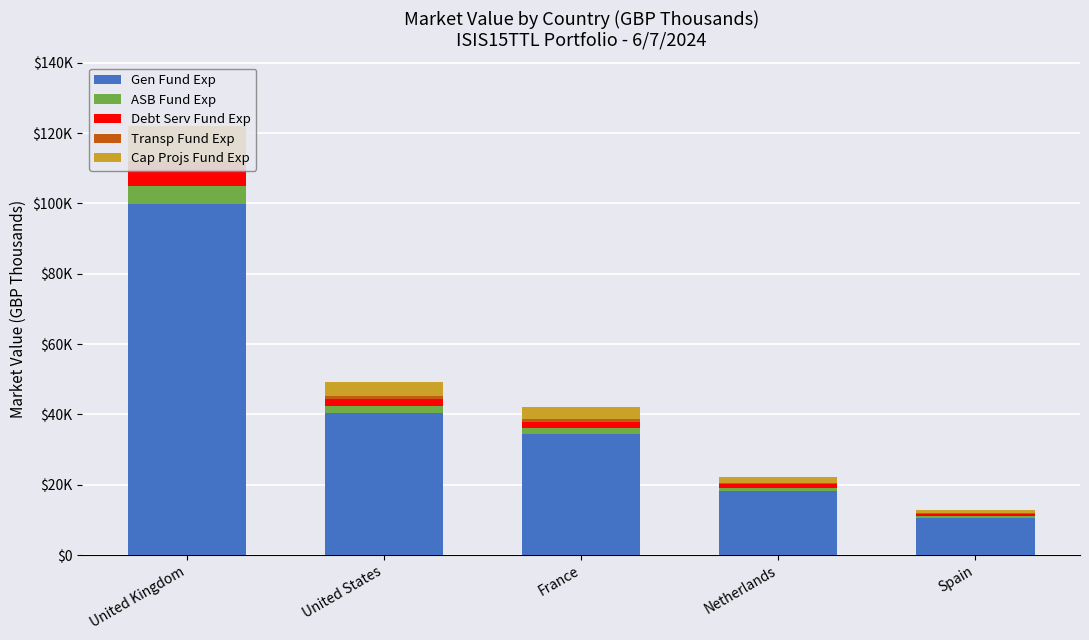

Which series has the widest spread of values?

Gen Fund Exp